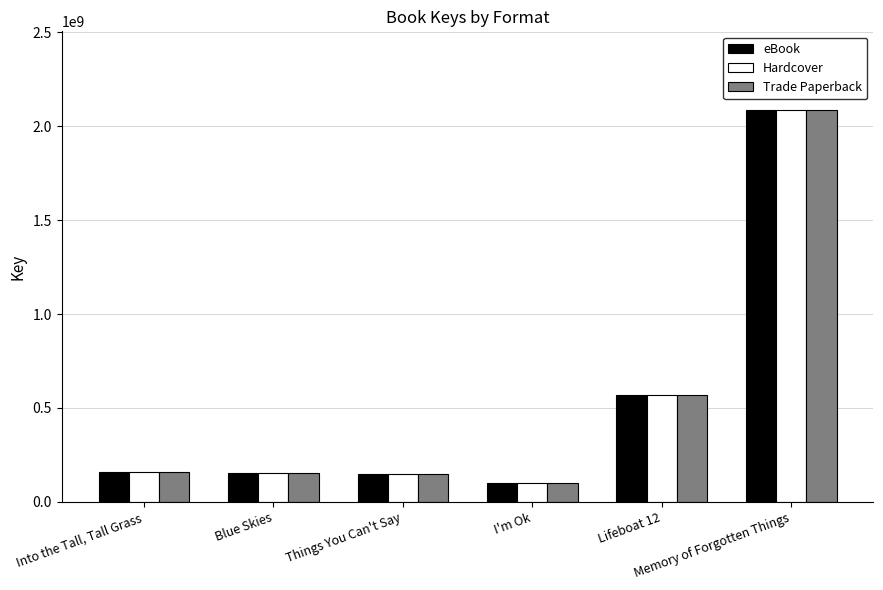

How many data points in eBook are less than 156920488?

3